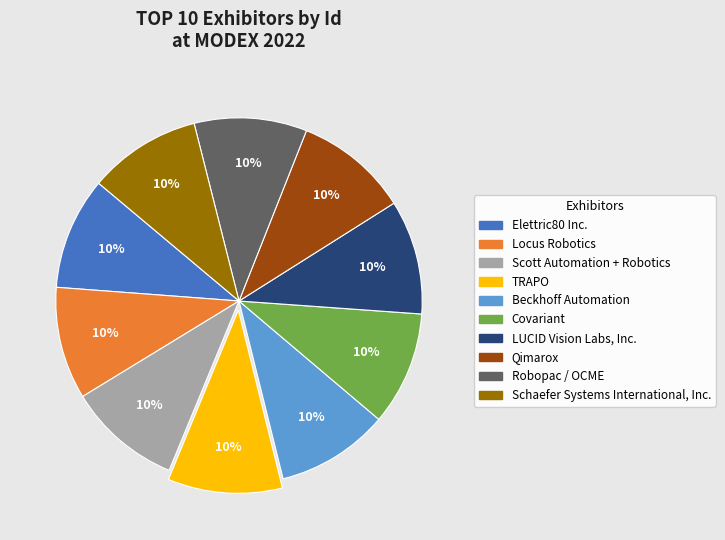

What is the ratio of the value at Covariant to the value at Qimarox?

1.0